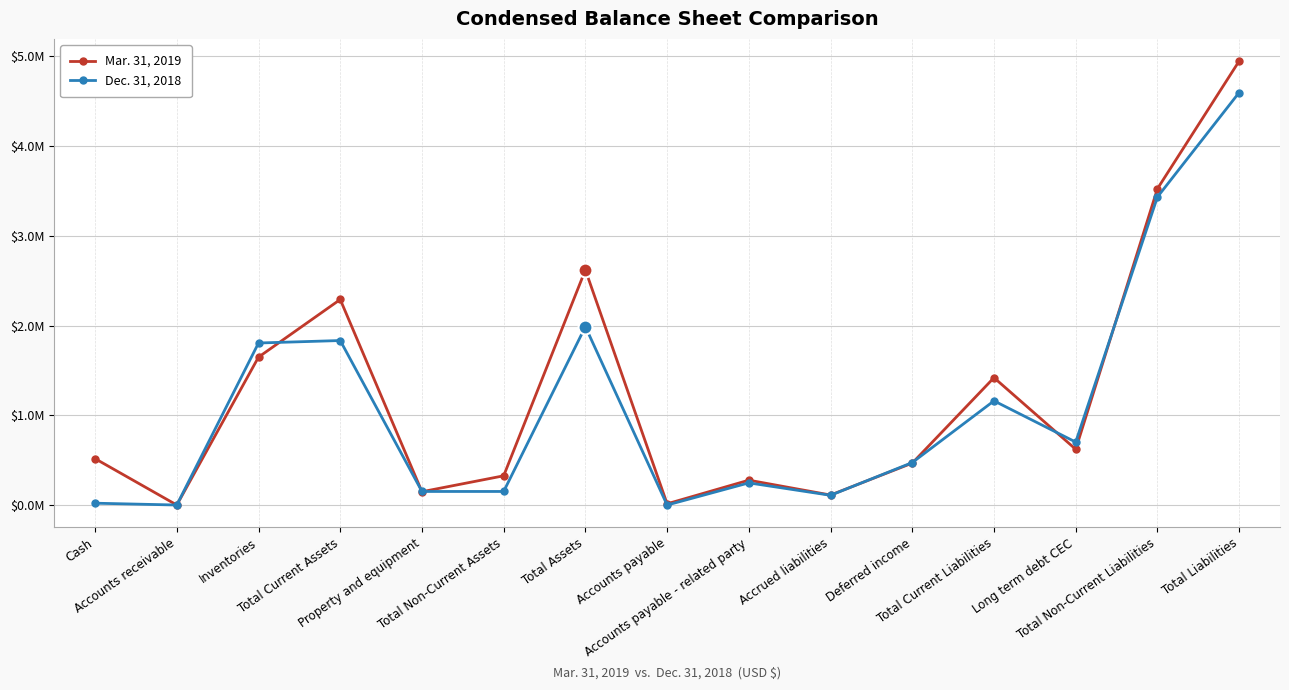

Which has a higher value, Total Current Assets or Deferred income?

Total Current Assets